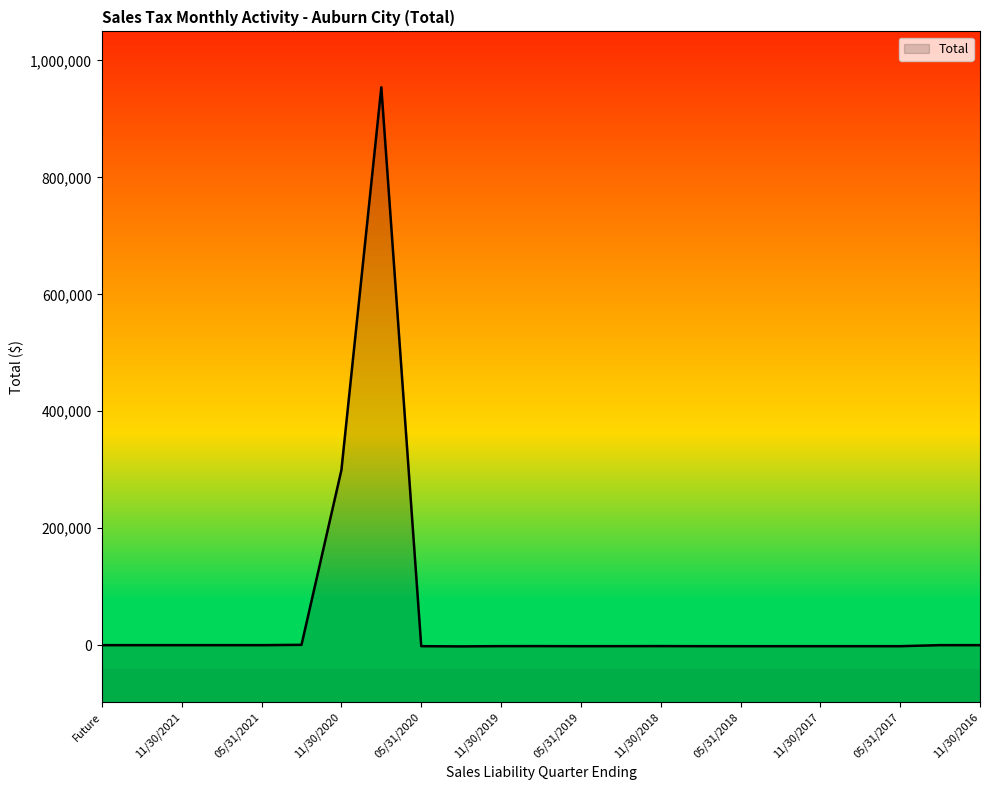

Rank the categories by value from lowest to highest.

02/29/2020, 05/31/2018, 02/28/2018, 05/31/2017, 08/31/2017, 11/30/2017, 05/31/2019, 05/31/2020, 08/31/2018, 02/28/2019, 11/30/2019, 08/31/2019, 11/30/2018, 11/30/2016, Future, 11/30/2021, 08/31/2021, 05/31/2021, 02/28/2022, 02/28/2017, 02/28/2021, 11/30/2020, 08/31/2020